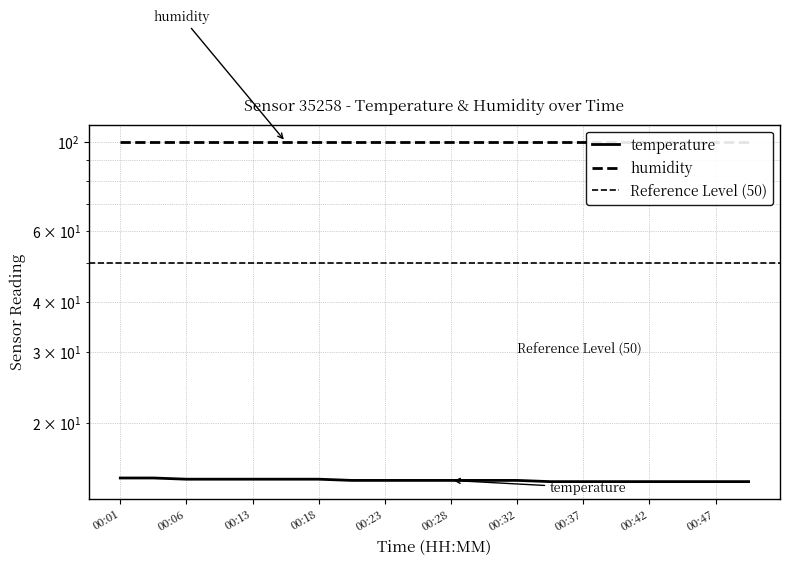

Reading left to right, what are all the values shown in this chart?

00:01=14.6	00:03=14.6	00:06=14.5	00:11=14.5	00:13=14.5	00:15=14.5	00:18=14.5	00:20=14.4	00:23=14.4	00:25=14.4	00:28=14.4	00:30=14.4	00:32=14.4	00:35=14.3	00:37=14.3	00:40=14.3	00:42=14.3	00:45=14.3	00:47=14.3	00:50=14.3